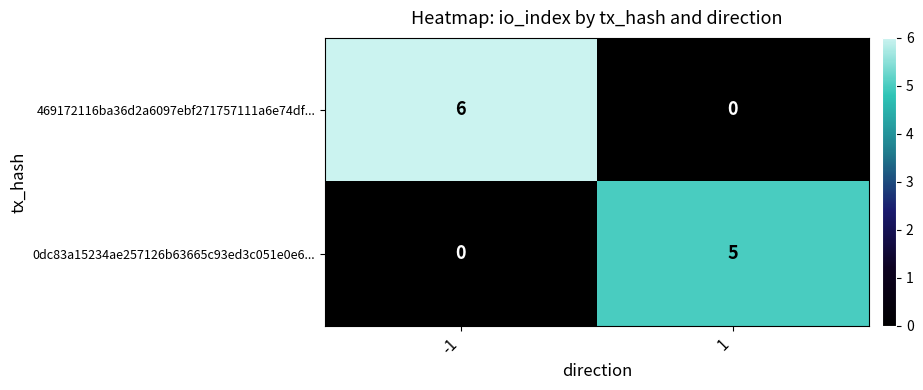

Is it true that 469172116ba36d2a6097ebf271757111a6e74df... equals 0 at 1?

True